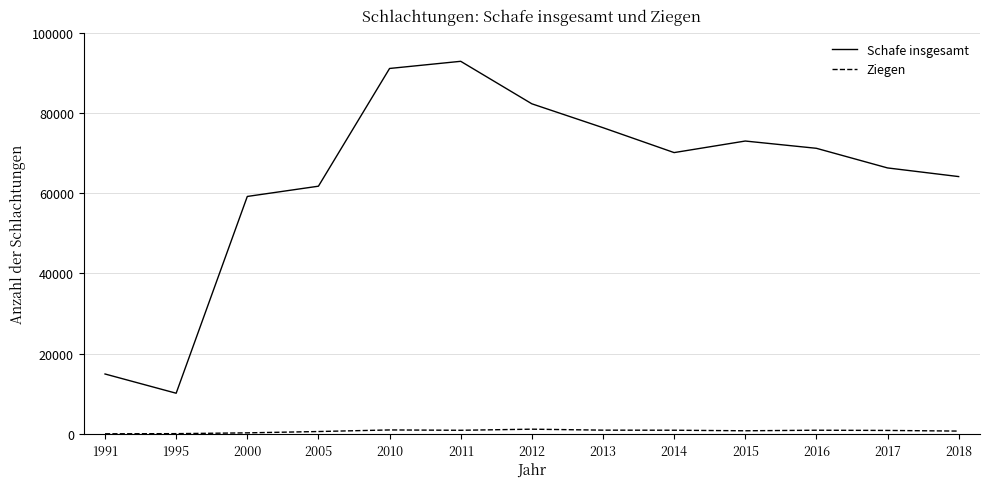

Is the value of Ziegen at 2000 greater than the value of Schafe insgesamt at 2014?

No